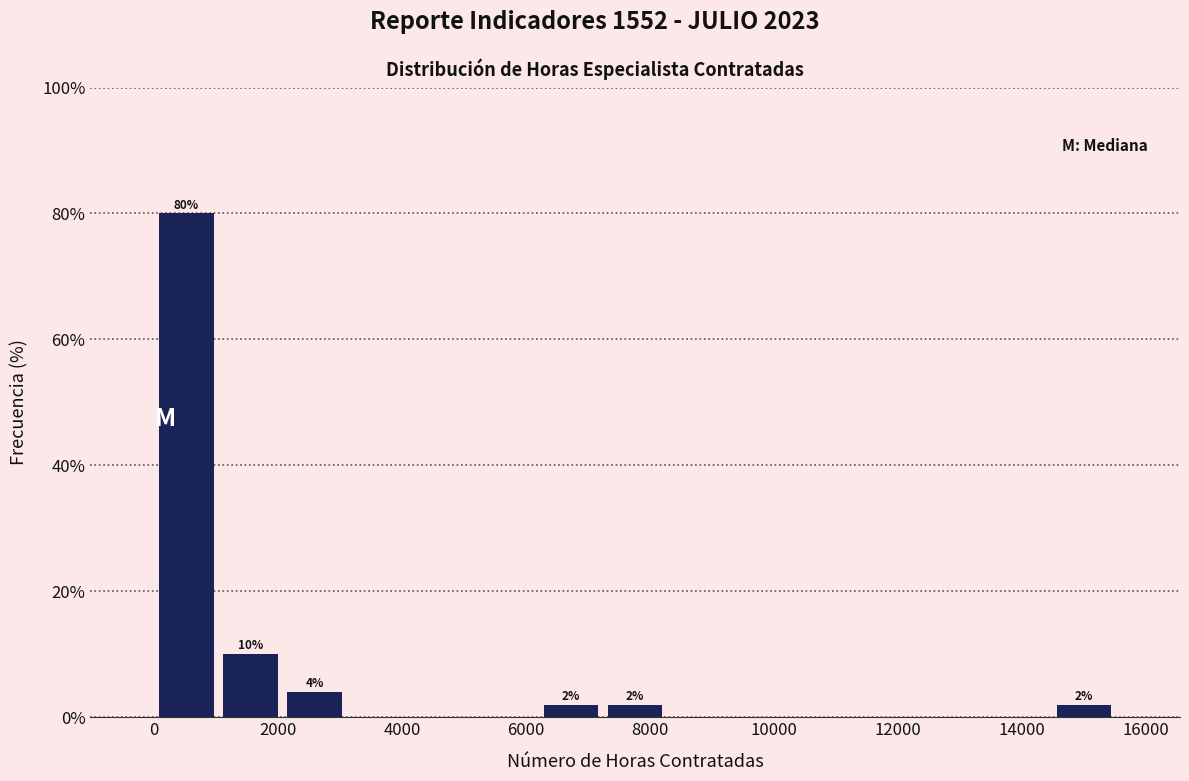

Over which range of the x-axis is the bar tallest?

0 to 1000